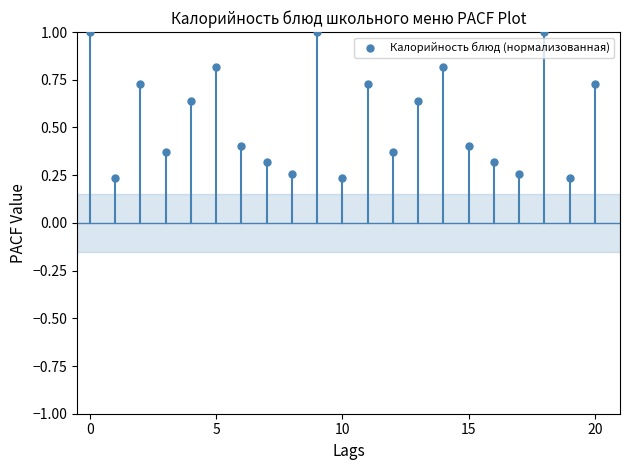

What is the range of Y values (max minus min)?

0.8